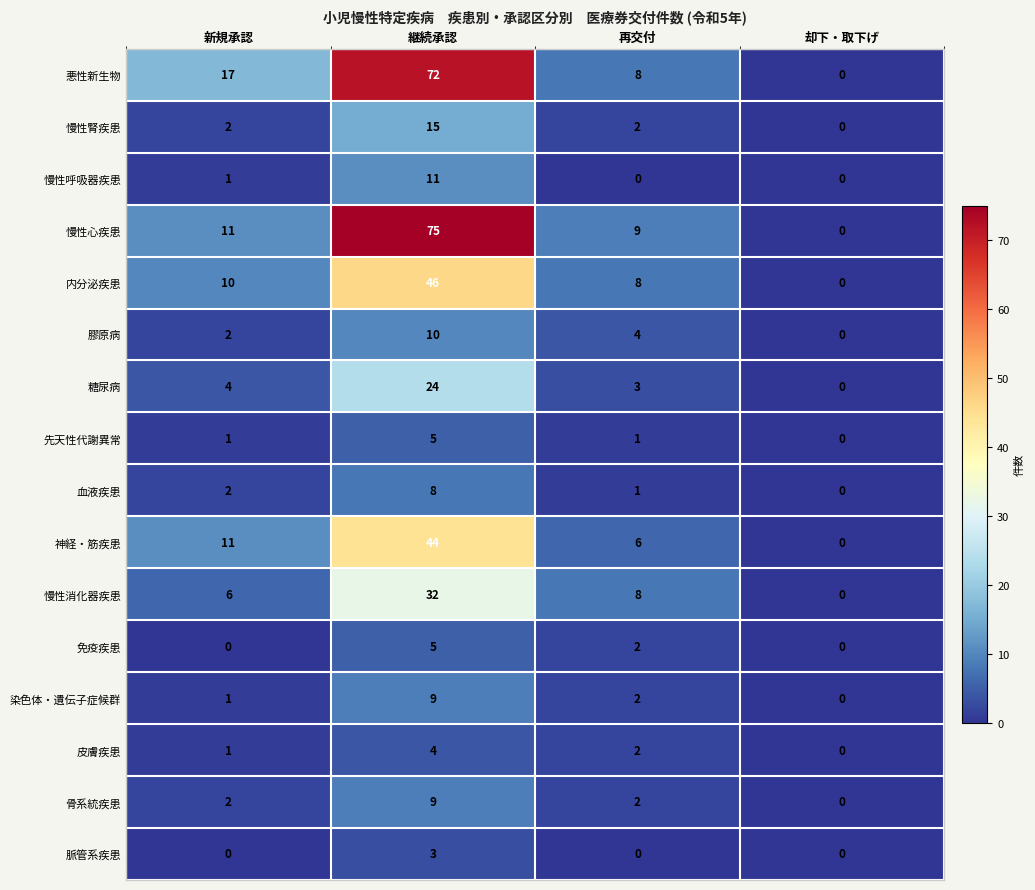

The 悪性新生物 series shows 8 at 再交付. True or false?

True